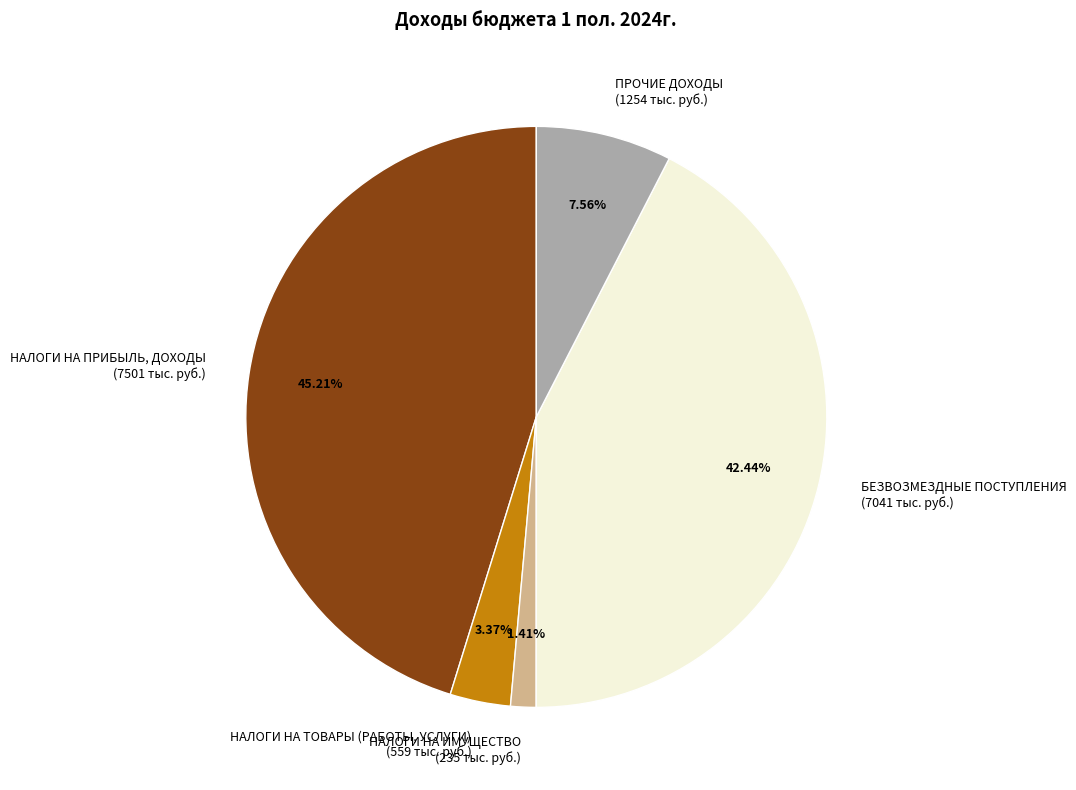

Does НАЛОГИ НА ПРИБЫЛЬ, ДОХОДЫ represent more than half of the total?

No